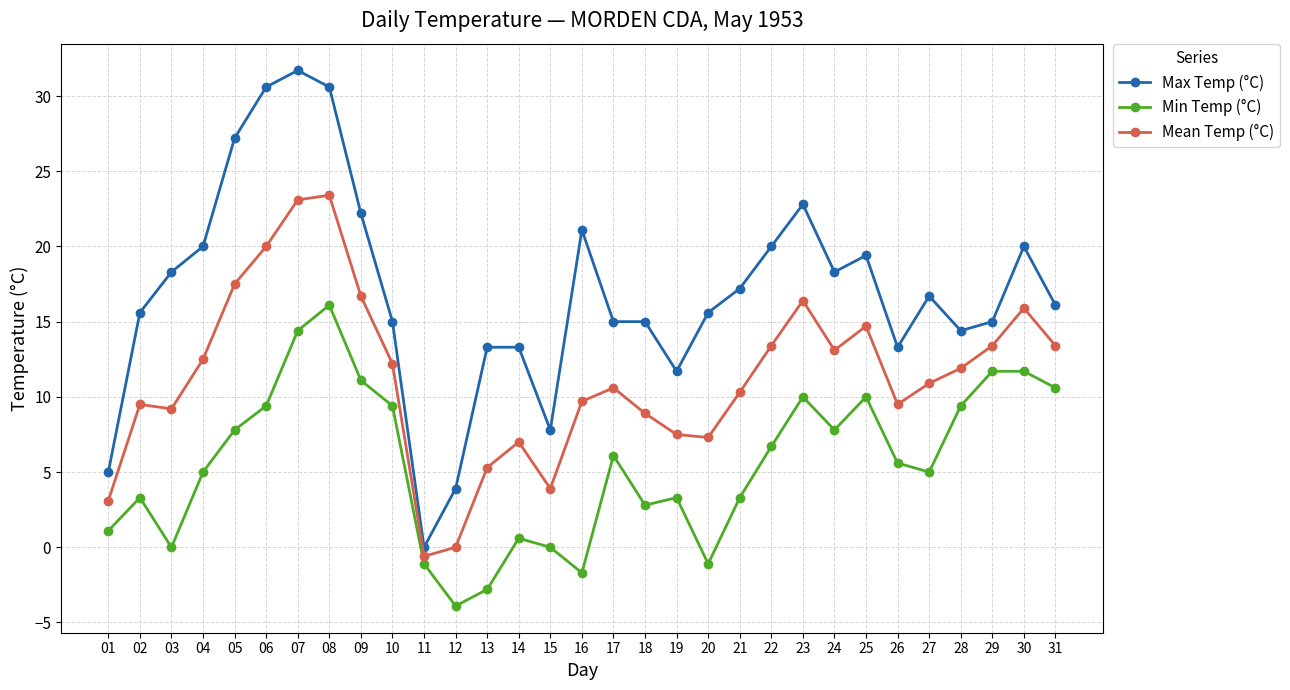

Reading left to right, transcribe all the data shown in this chart.

Max Temp (°C): 01=5.0	02=15.6	03=18.3	04=20.0	05=27.2	06=30.6	07=31.7	08=30.6	09=22.2	10=15.0	11=0.0	12=3.9	13=13.3	14=13.3	15=7.8	16=21.1	17=15.0	18=15.0	19=11.7	20=15.6	21=17.2	22=20.0	23=22.8	24=18.3	25=19.4	26=13.3	27=16.7	28=14.4	29=15.0	30=20.0	31=16.1
Min Temp (°C): 01=1.1	02=3.3	03=0.0	04=5.0	05=7.8	06=9.4	07=14.4	08=16.1	09=11.1	10=9.4	11=-1.1	12=-3.9	13=-2.8	14=0.6	15=0.0	16=-1.7	17=6.1	18=2.8	19=3.3	20=-1.1	21=3.3	22=6.7	23=10.0	24=7.8	25=10.0	26=5.6	27=5.0	28=9.4	29=11.7	30=11.7	31=10.6
Mean Temp (°C): 01=3.1	02=9.5	03=9.2	04=12.5	05=17.5	06=20.0	07=23.1	08=23.4	09=16.7	10=12.2	11=-0.6	12=0.0	13=5.3	14=7.0	15=3.9	16=9.7	17=10.6	18=8.9	19=7.5	20=7.3	21=10.3	22=13.4	23=16.4	24=13.1	25=14.7	26=9.5	27=10.9	28=11.9	29=13.4	30=15.9	31=13.4